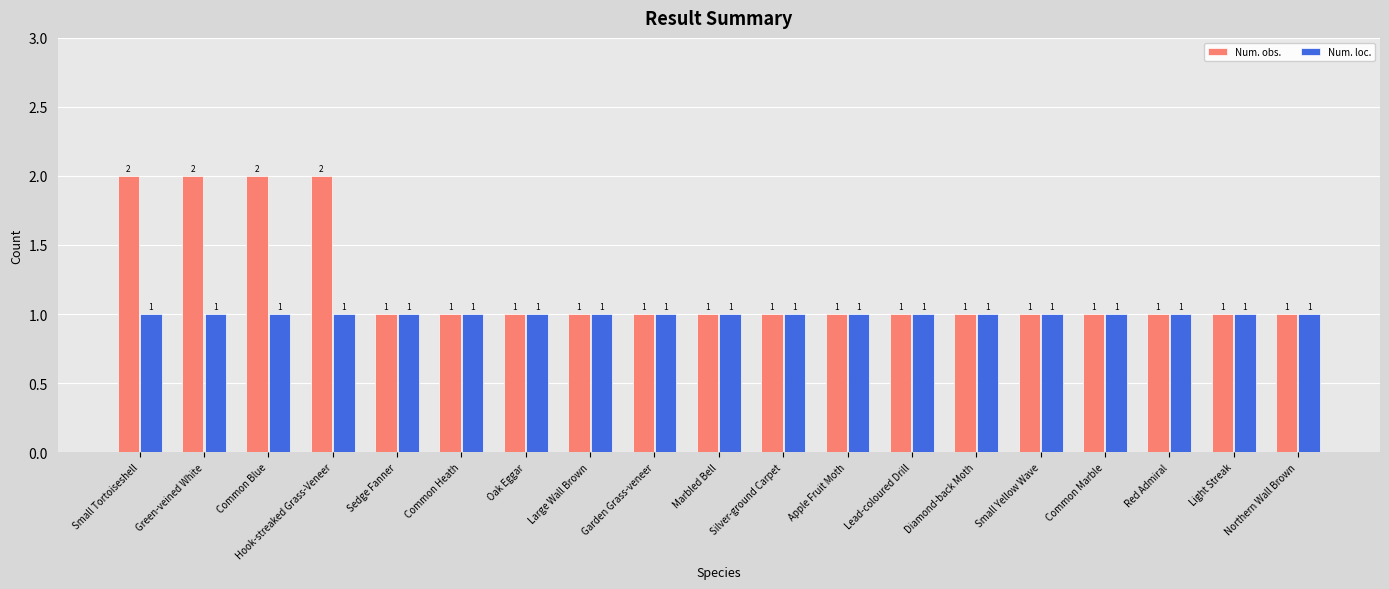

List the series in order of their peak value, lowest first.

Num. loc., Num. obs.